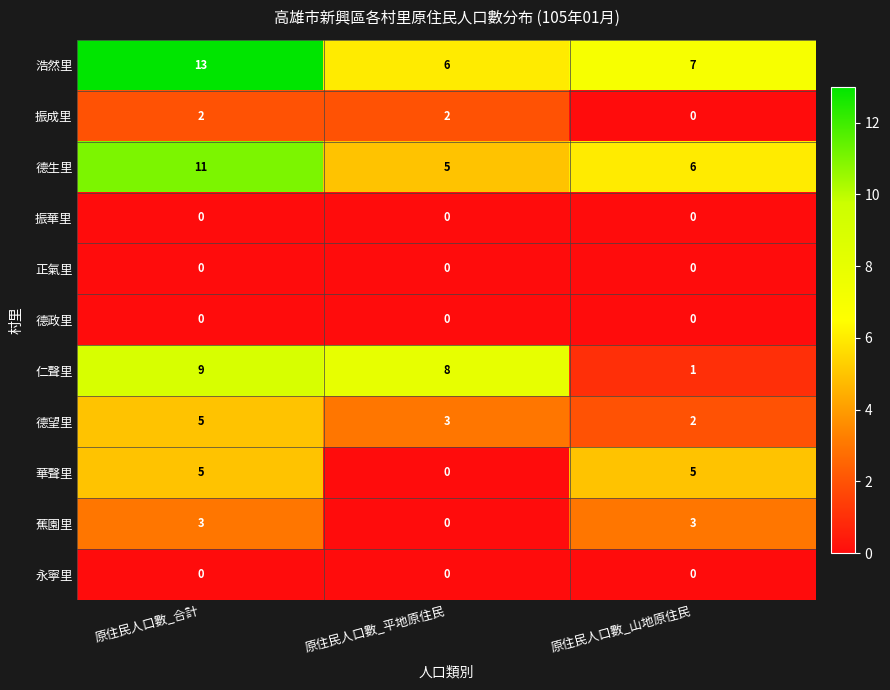

Between 原住民人口數_合計 and 原住民人口數_平地原住民, which series saw the biggest shift?

浩然里